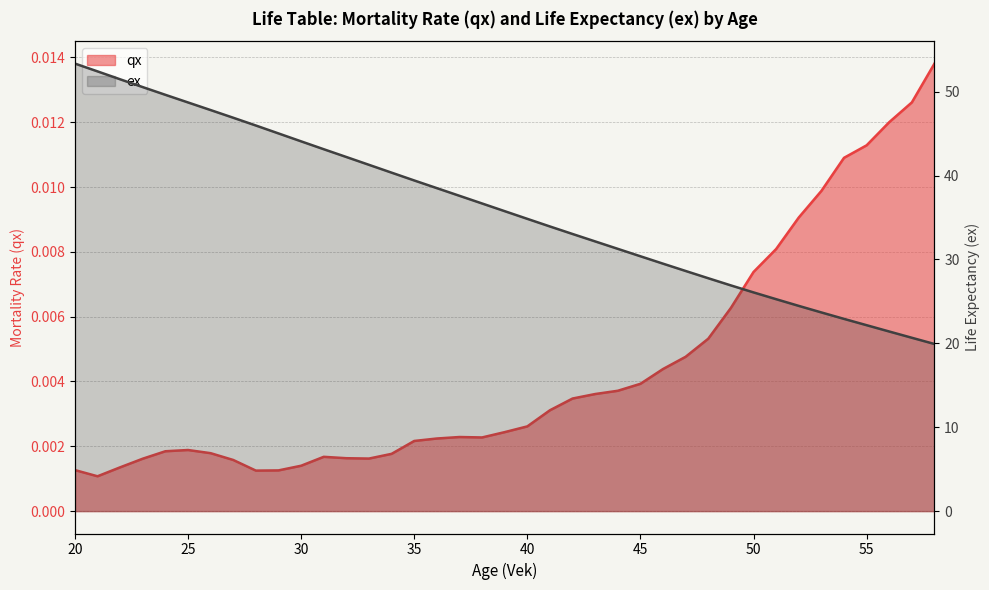

True or false: ex has a value of 40.4 at 34.

True